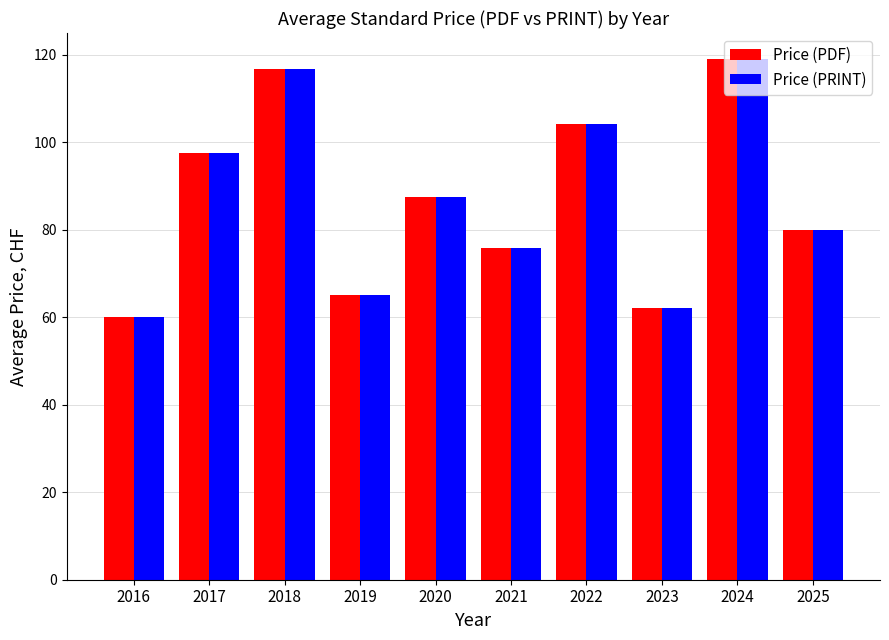

What is the difference between the maximum and second lowest values in the Price (PRINT) series?

56.8